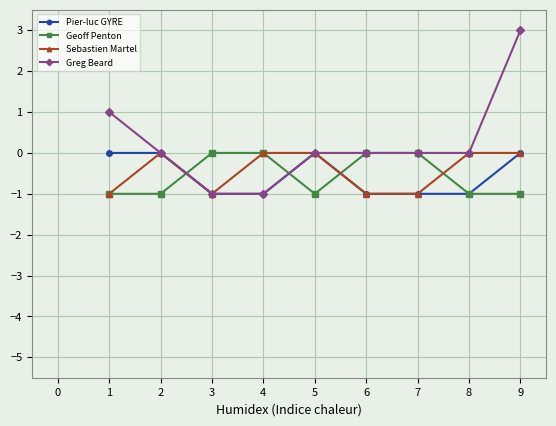

What is the difference between the maximum and second lowest values in the Pier-luc GYRE series?

1